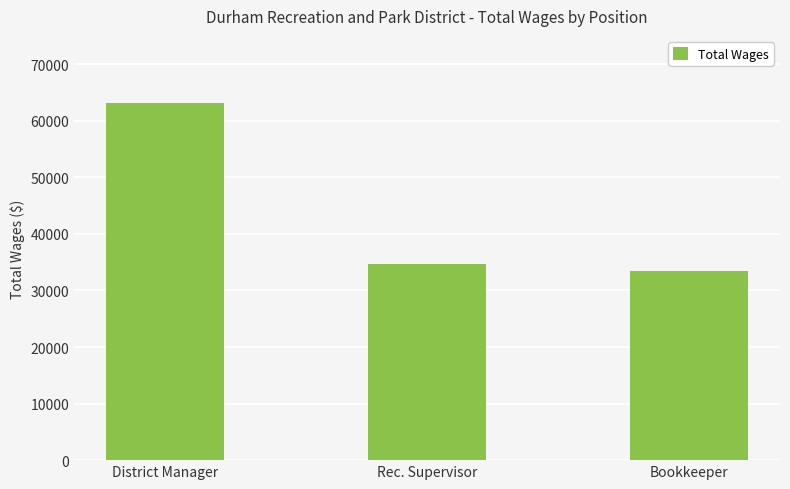

Is it true that the value at Bookkeeper is 21528?

False